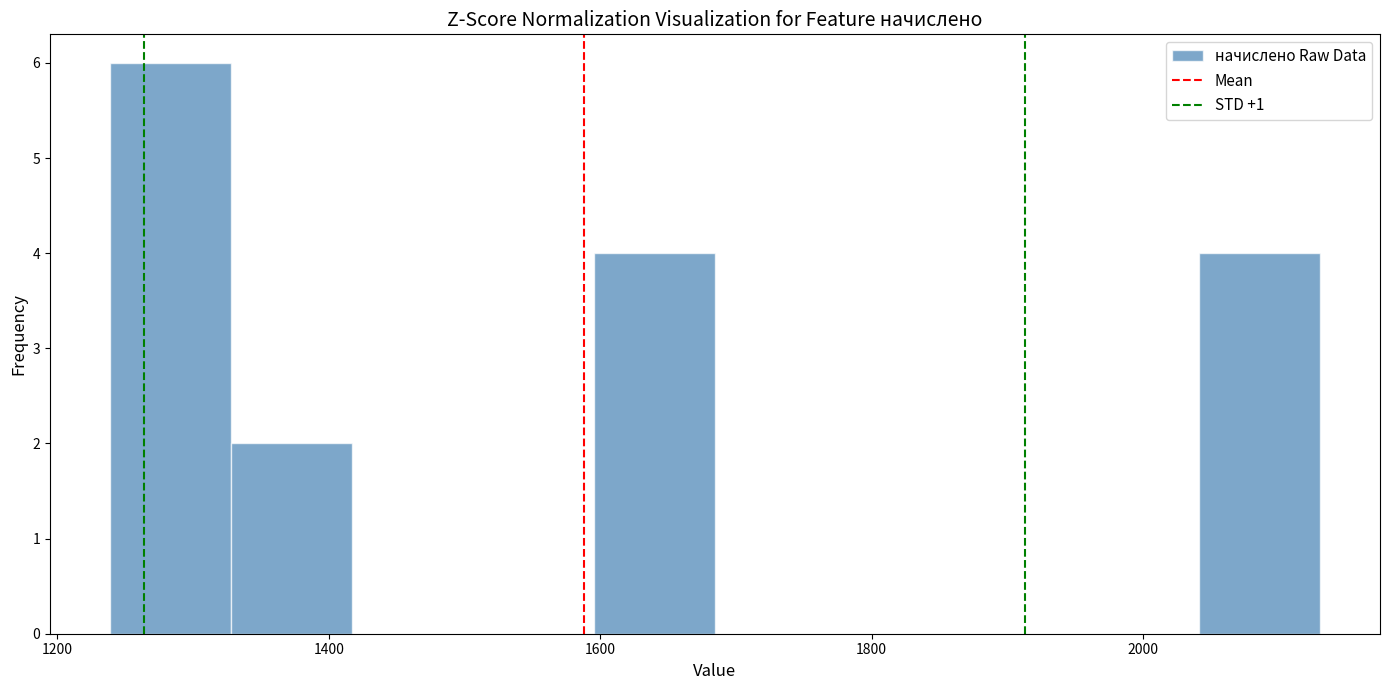

Which range on the x-axis has the tallest bar?

1240 to 1320